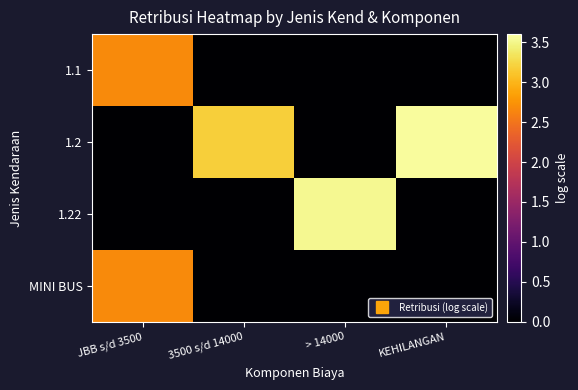

Between > 14000 and JBB s/d 3500, which is larger?

JBB s/d 3500